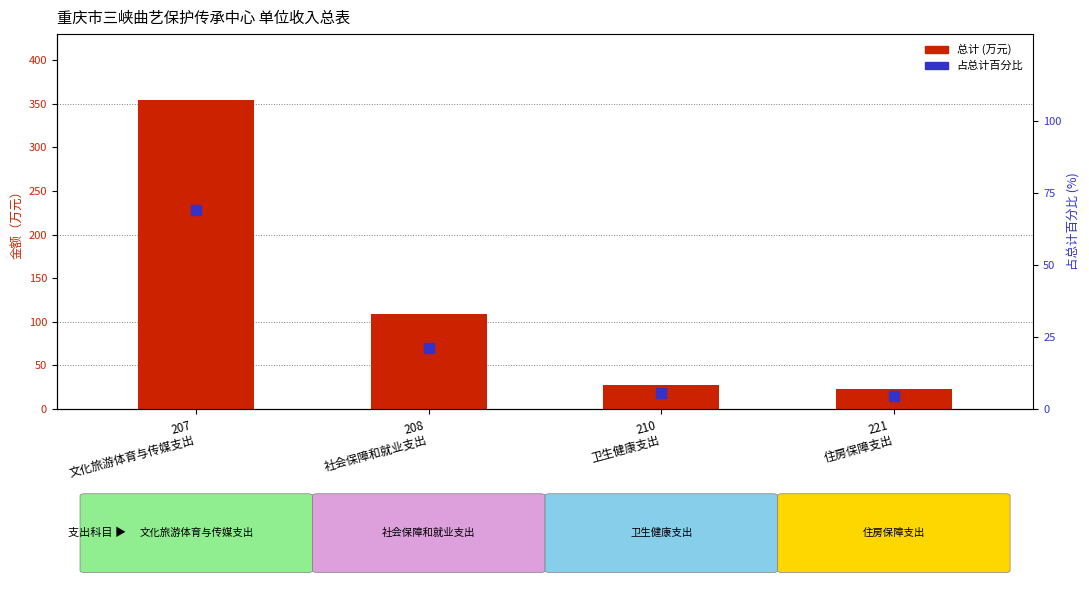

Which series contains the highest Y value?

总计